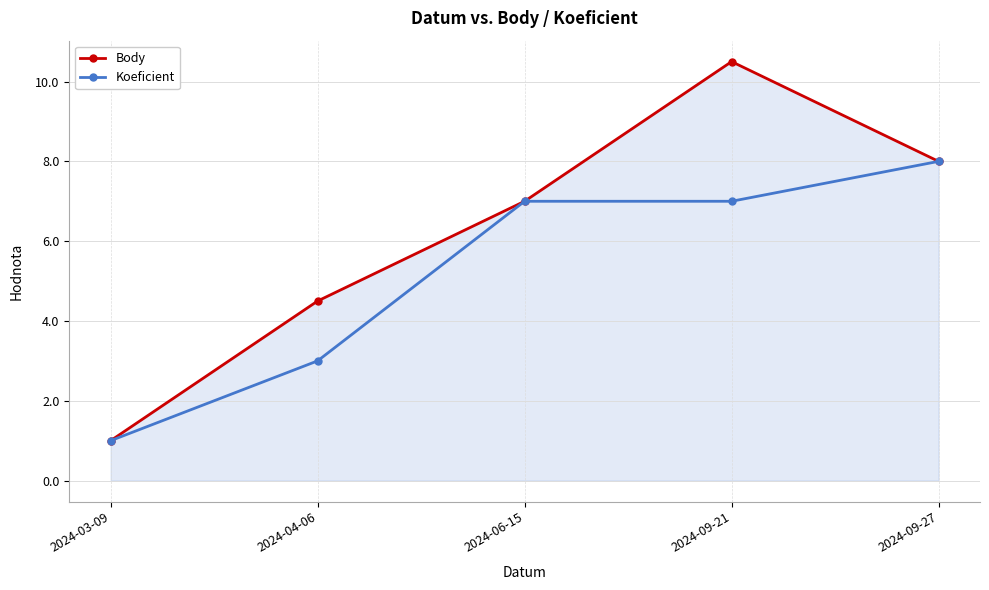

What is the label of the 5th point from the left?

2024-09-27